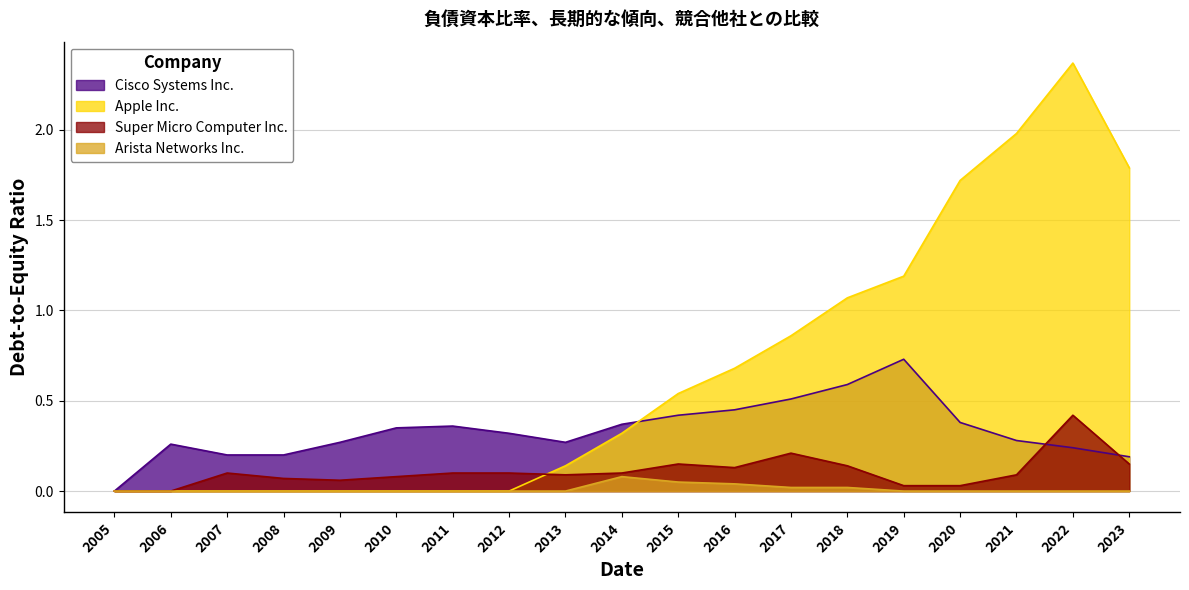

True or false: Apple Inc. has more than 2 points higher than both neighbors.

False